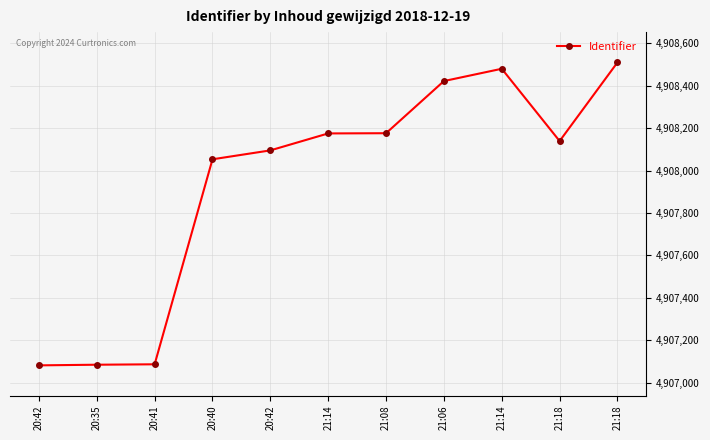

At which category does the chart reach its minimum across all series?

20:42